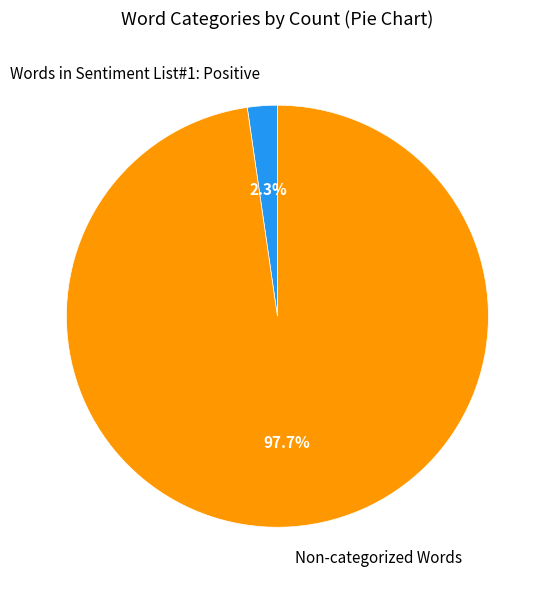

What percentage do Words in Sentiment List#1: Positive and Non-categorized Words together represent?

100.0%